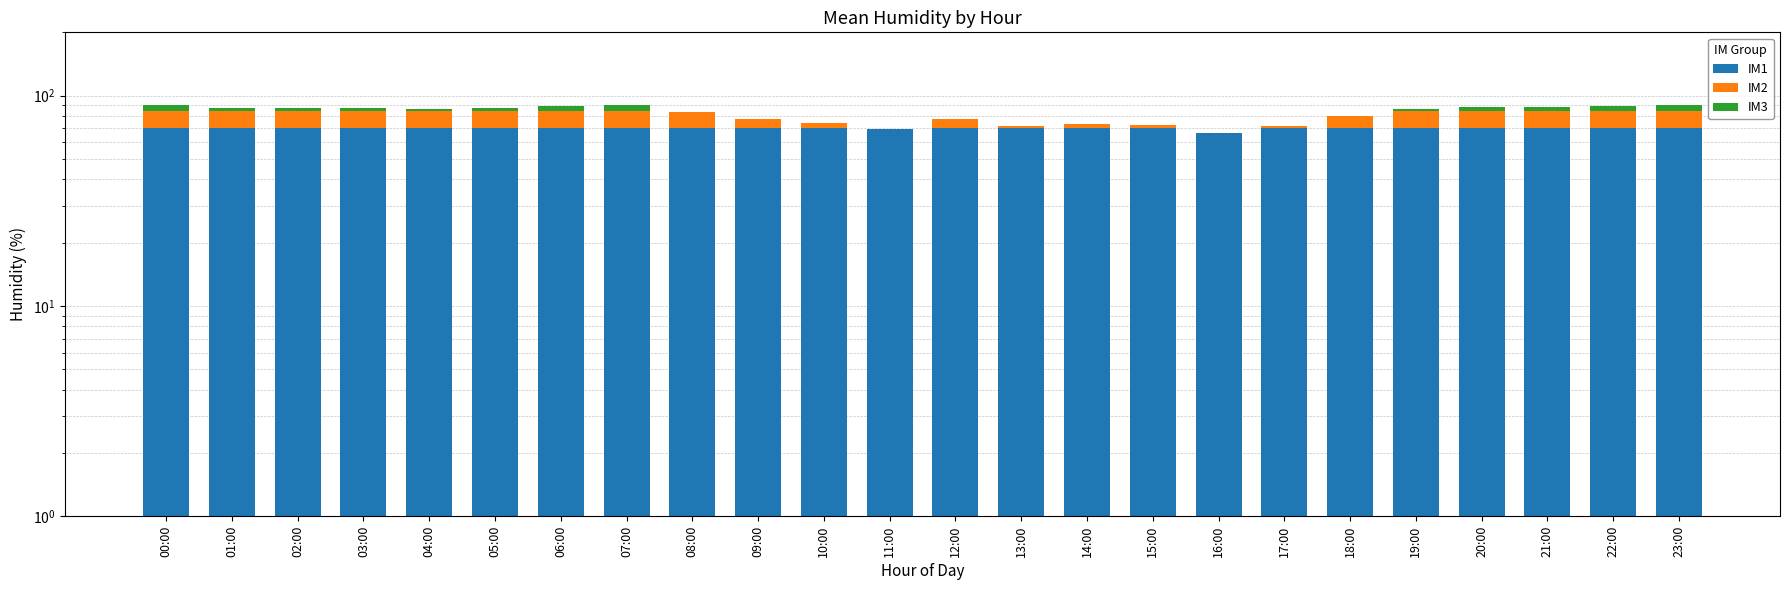

Count the number of data series in this chart.

3